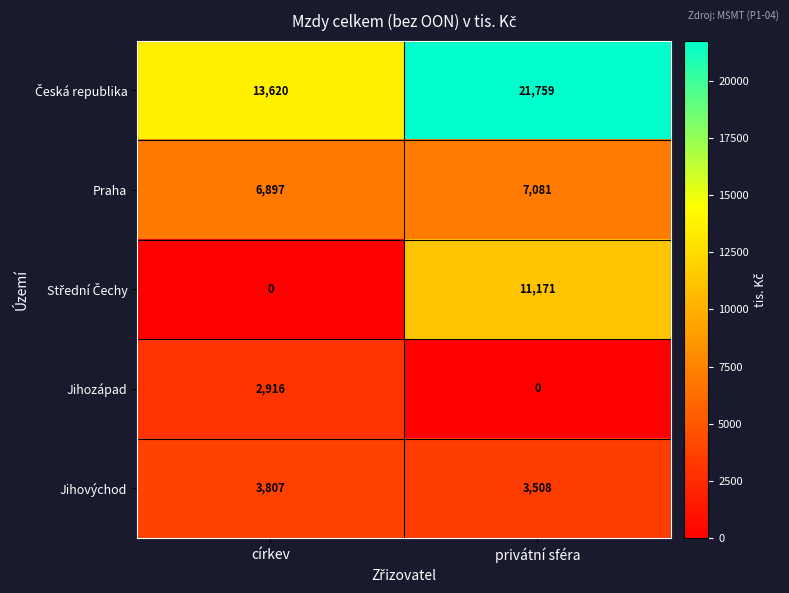

What is the sum of the Jihozápad values at privátní sféra and církev?

2916